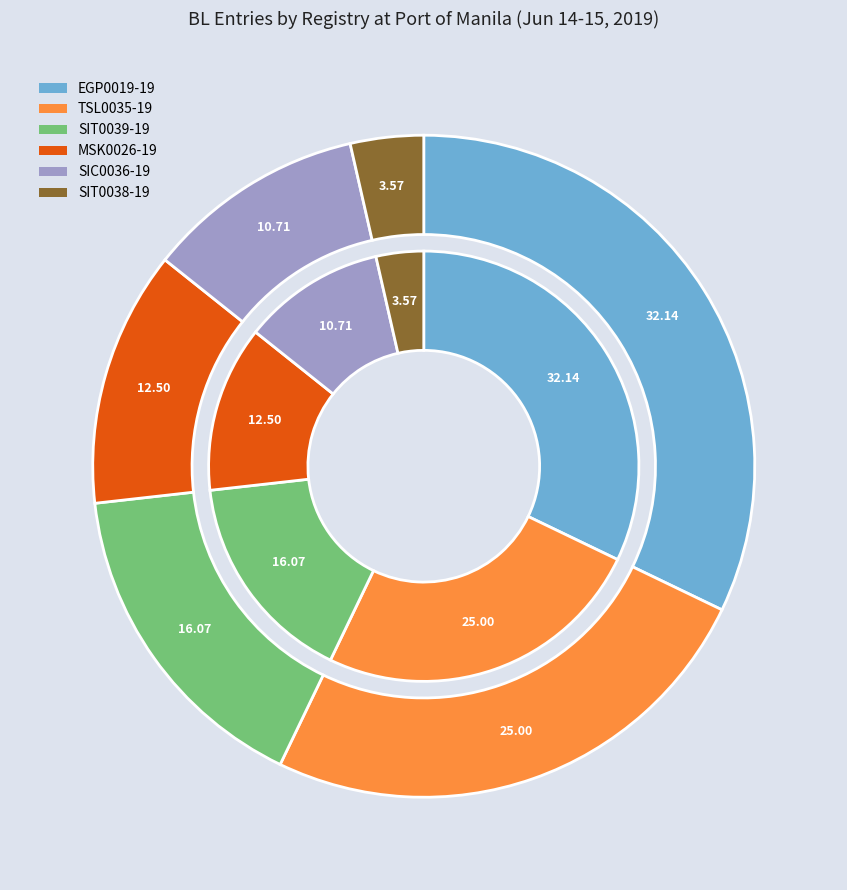

To the nearest percent, what portion does MSK0026-19 represent?

12%